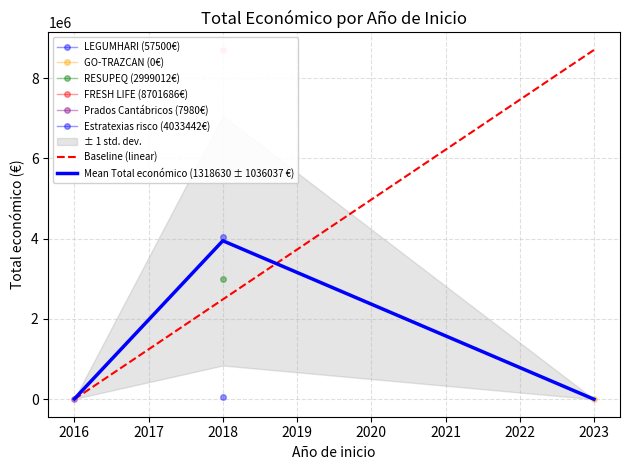

How many values exceed 2999012?

2